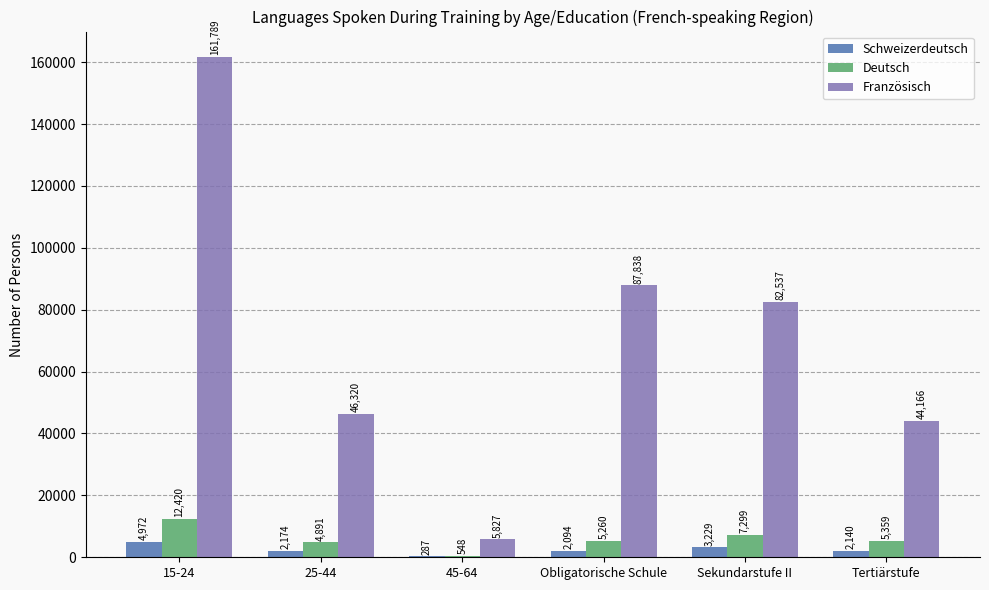

Are the bars grouped side by side (vs. stacked)?

Yes